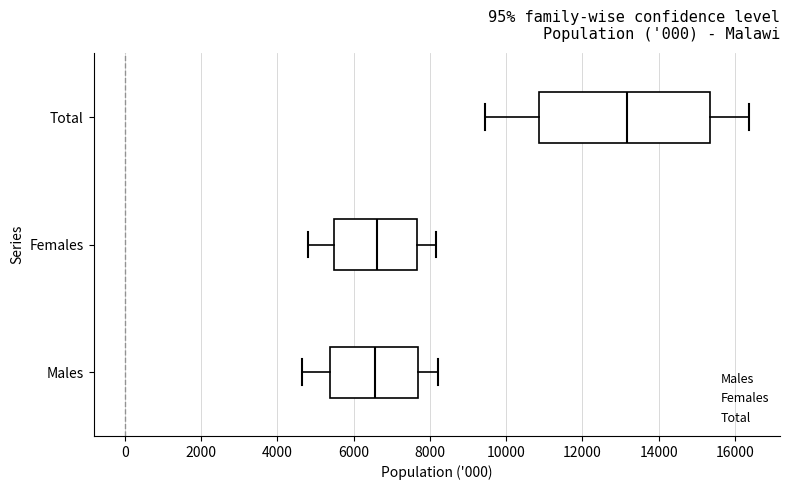

Which box is the widest, from its left edge to its right edge?

Total